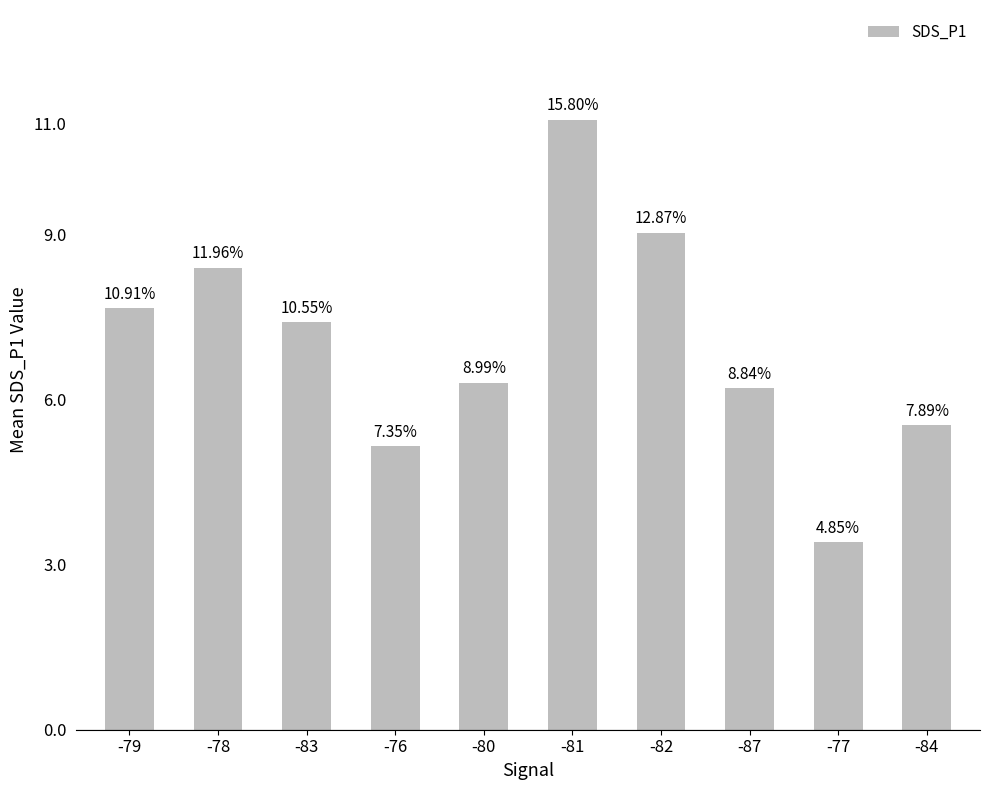

Reading left to right, extract all data points from this chart.

-79=7.7	-78=8.4	-83=7.4	-76=5.2	-80=6.3	-81=11.1	-82=9.0	-87=6.2	-77=3.4	-84=5.5